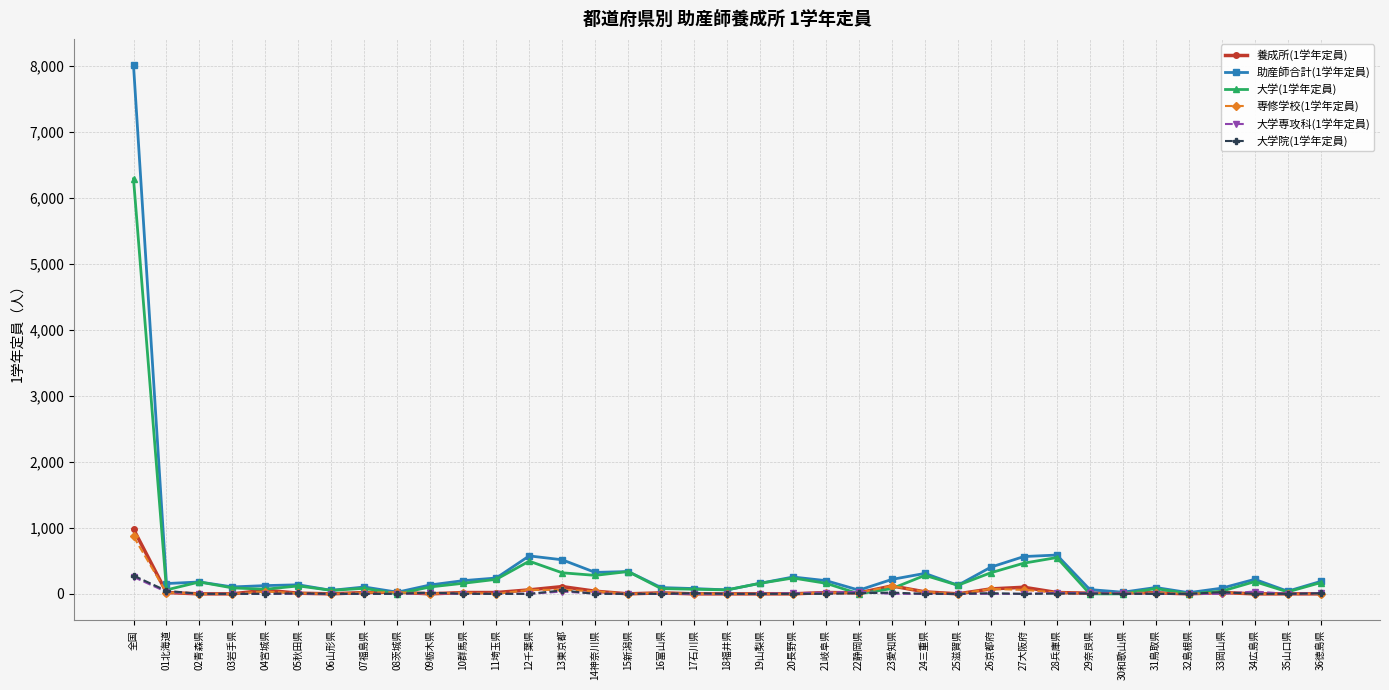

What is the label of the 20th point from the left?

19山梨県